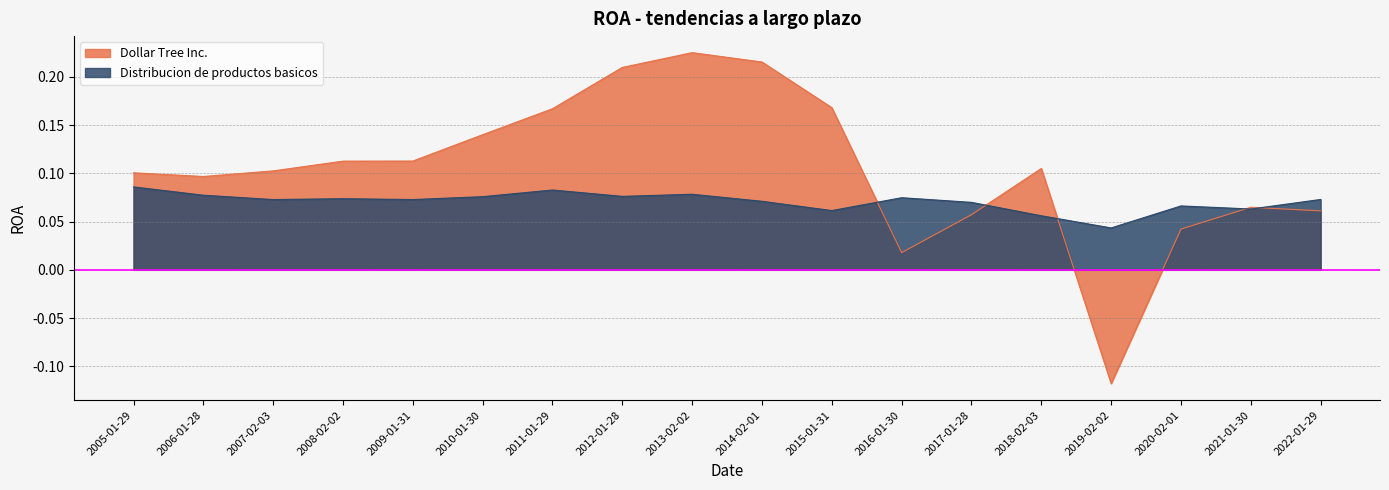

Which category has the highest value across all series?

2013-02-02